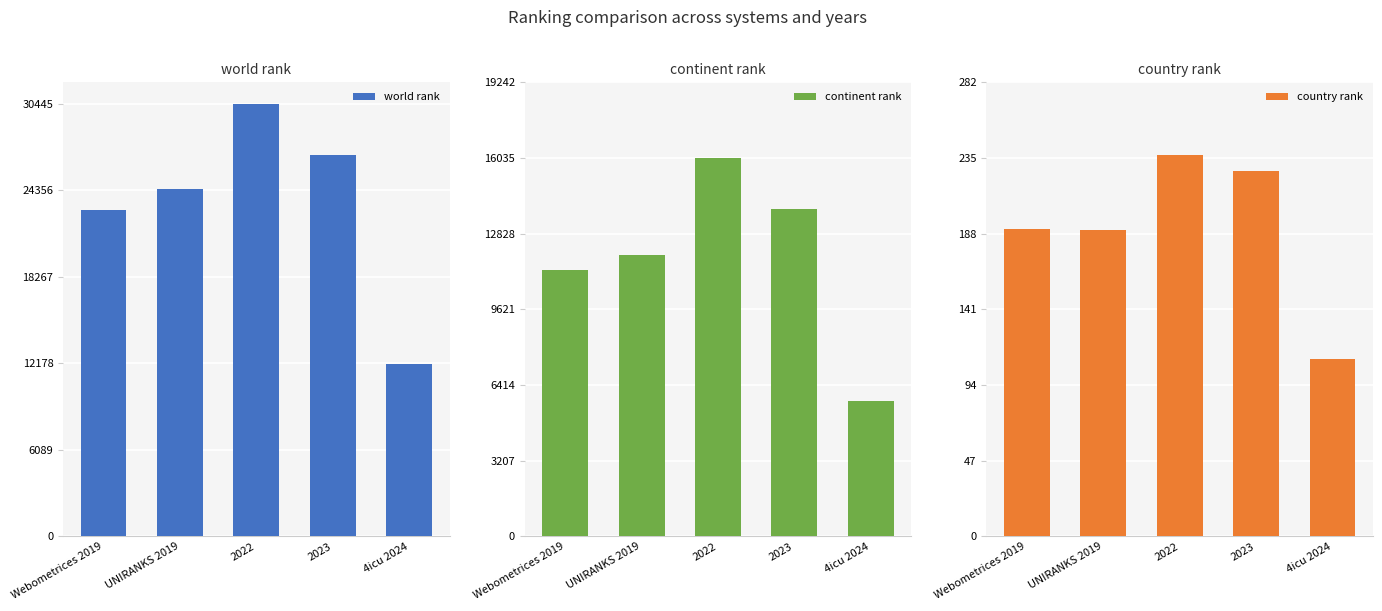

How many categories are shown in the chart?

5